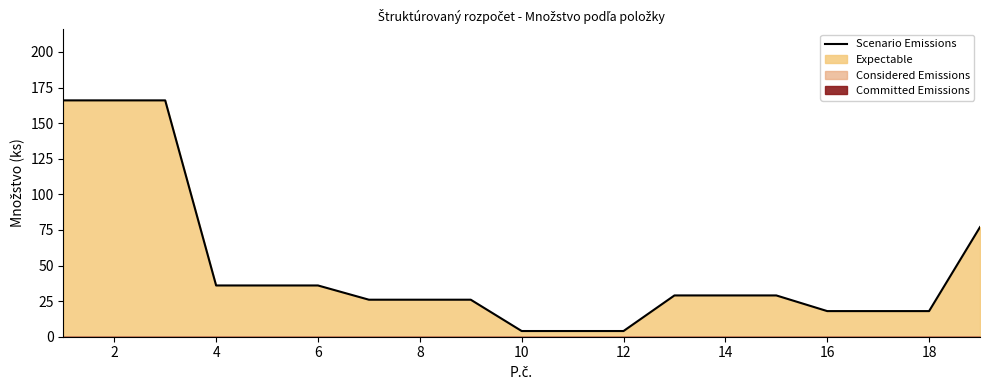

Reading right to left, transcribe all the data shown in this chart.

77	18	18	18	29	29	29	4	4	4	26	26	26	36	36	36	166	166	166